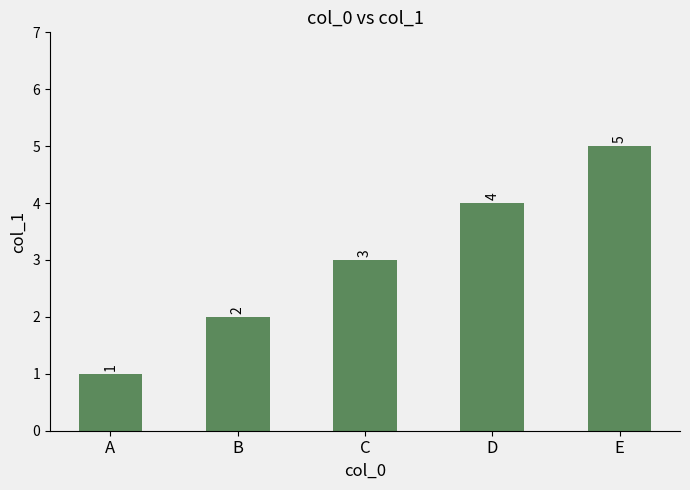

What is the minimum value shown in the chart?

1